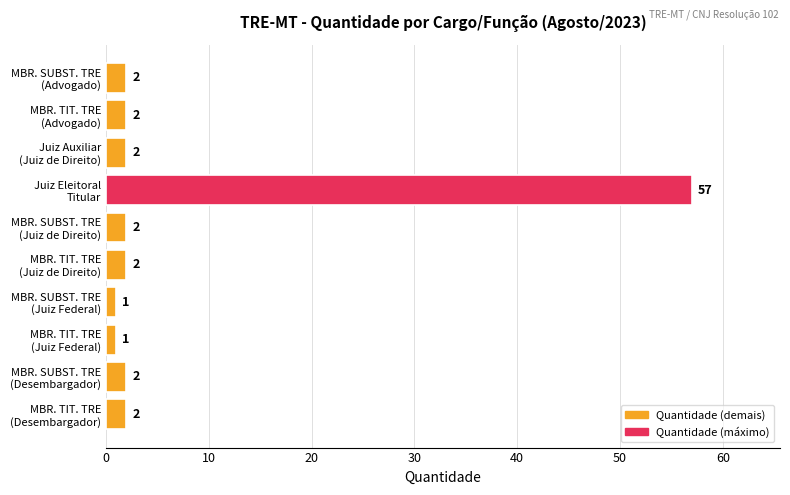

What is the minimum value shown in the chart?

1